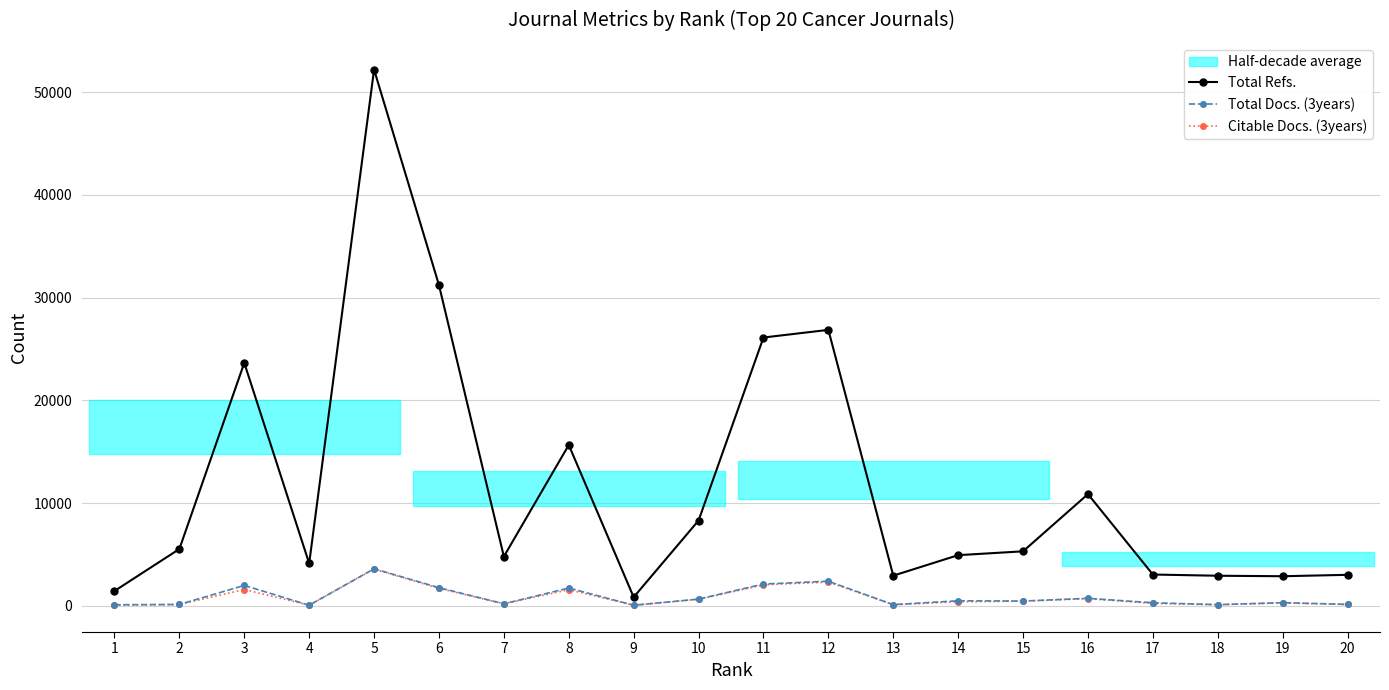

At which category does Total Refs. reach its first local valley?

4